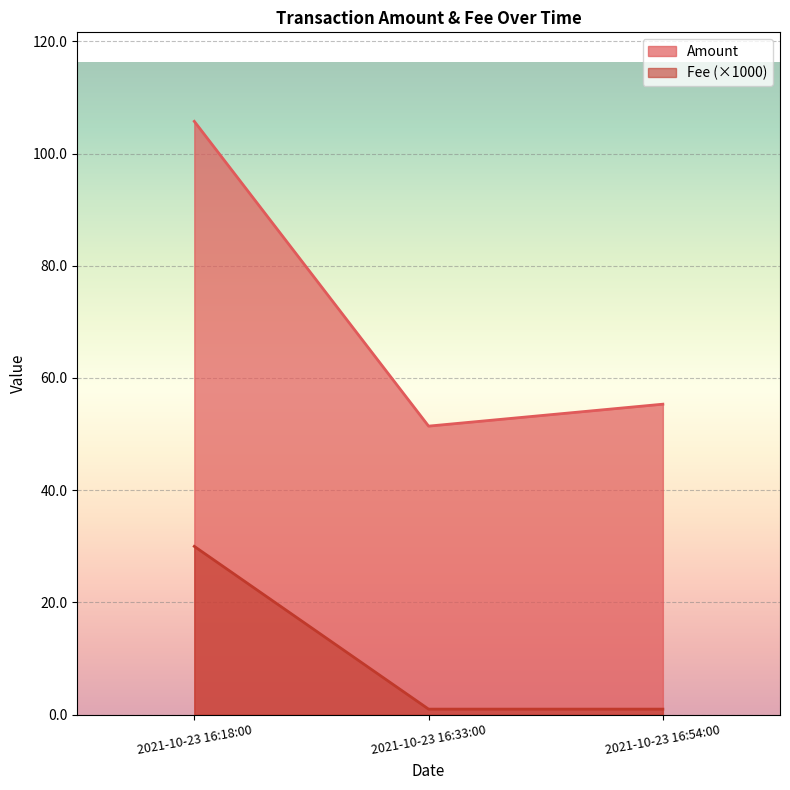

List the series in order of their peak value, lowest first.

Fee, Amount